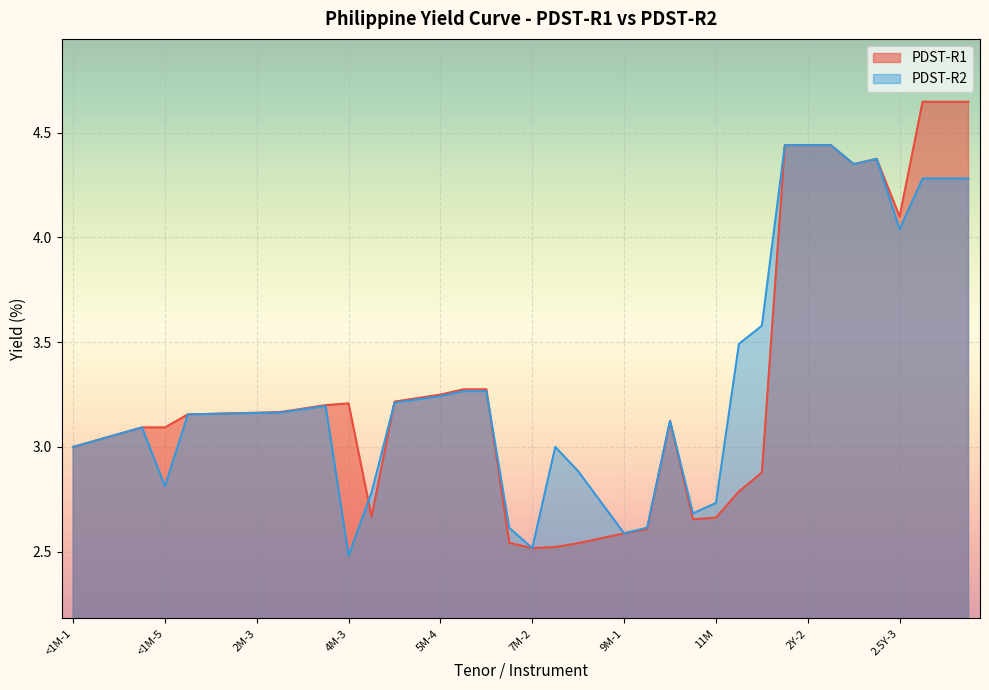

Which series has the largest total across all categories?

PDST-R2